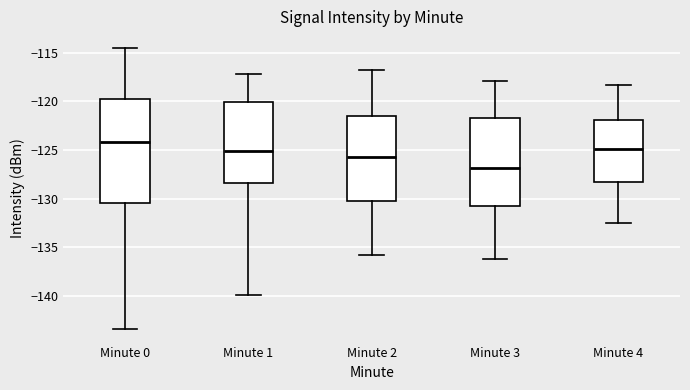

Where does the lower whisker of the box for Minute 1 end on the y-axis? The values are not printed on the chart, so give them approximately, as read against the axis.

-140.0